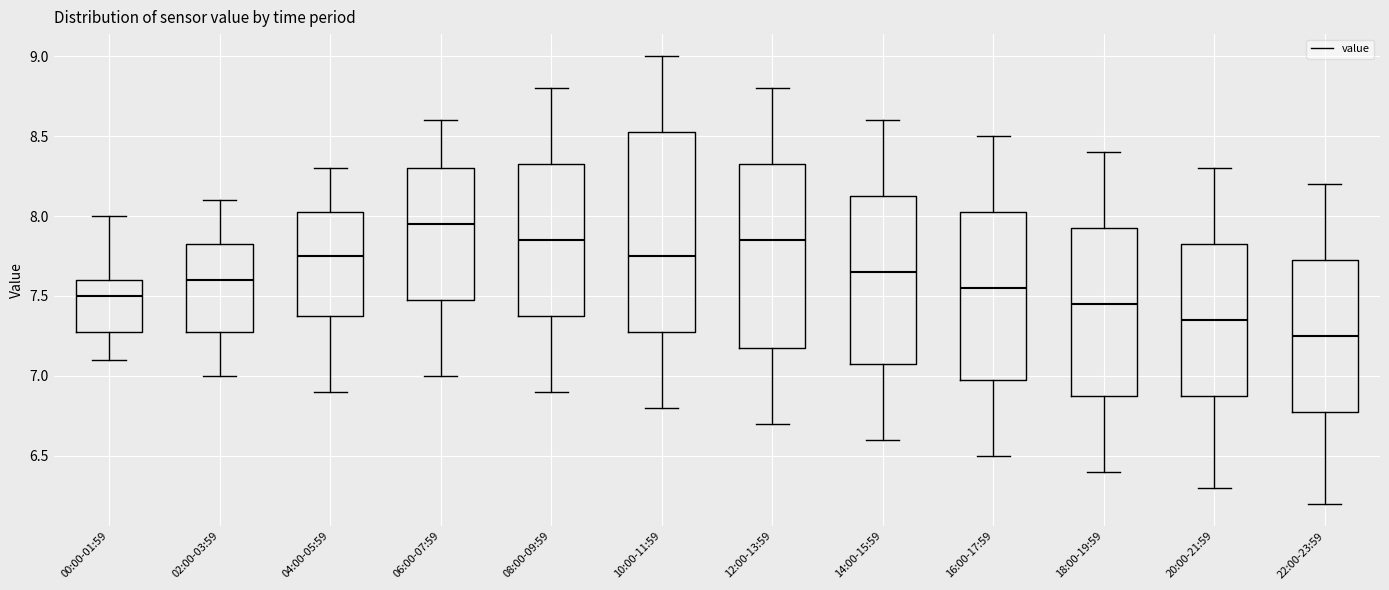

Where does the median line of the box for 08:00-09:59 sit on the y-axis? The values are not printed on the chart, so give them approximately, as read against the axis.

7.85